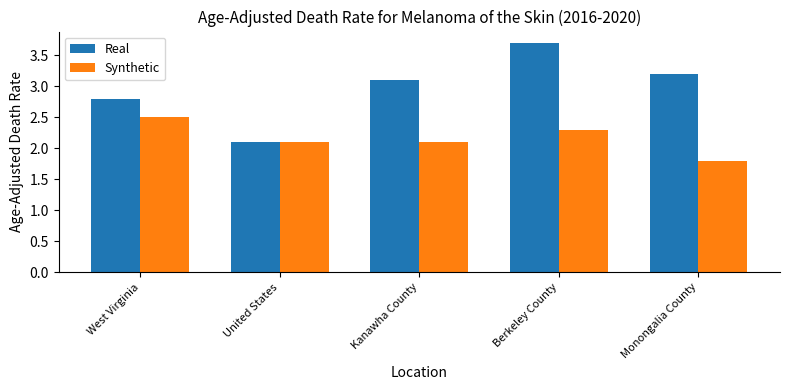

What is the label of the 5th bar from the left?

Monongalia County